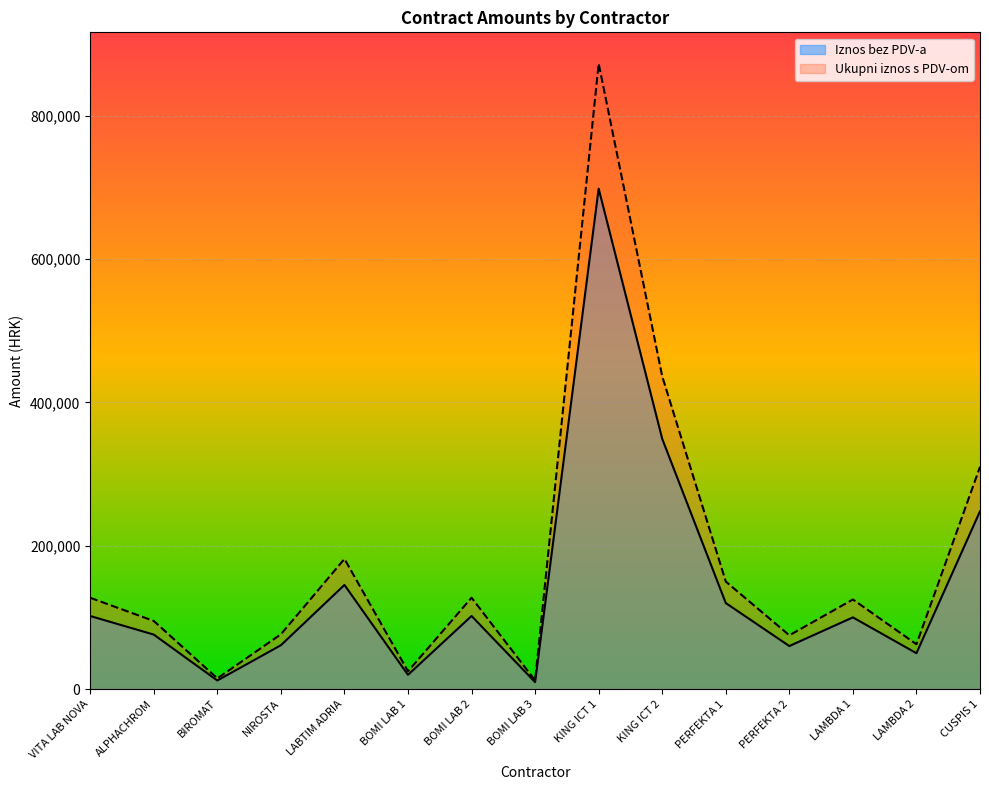

True or false: Ukupni iznos s PDV-om and Iznos bez PDV-a cross at least once.

False